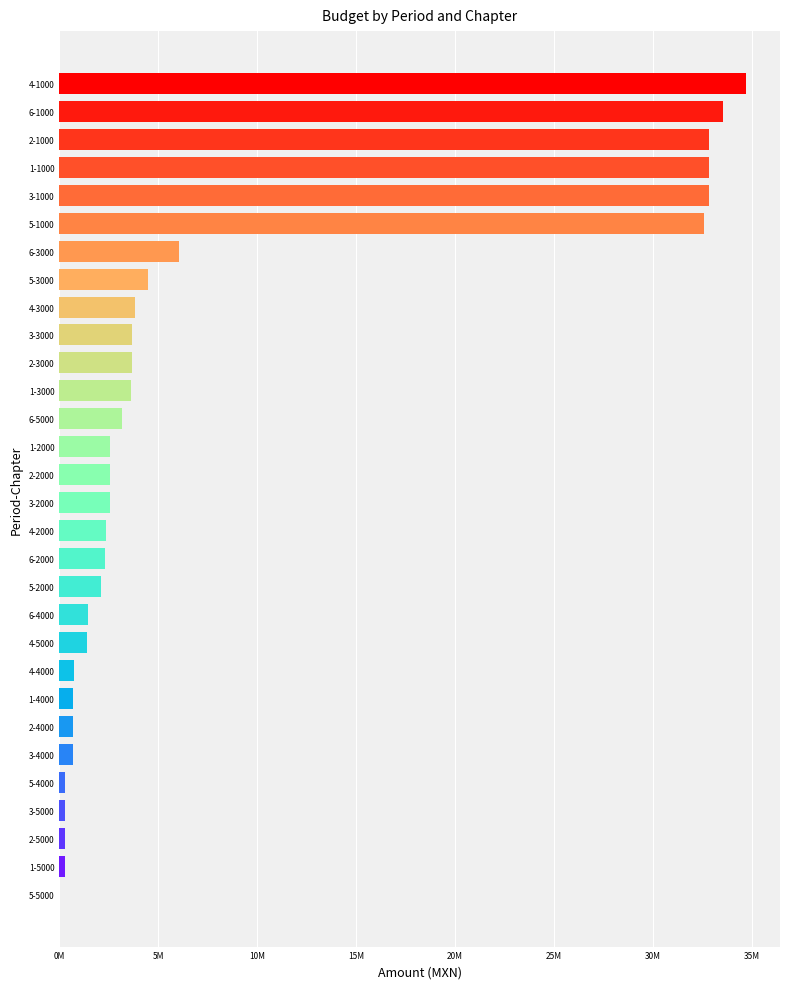

What is the smallest value displayed?

2718